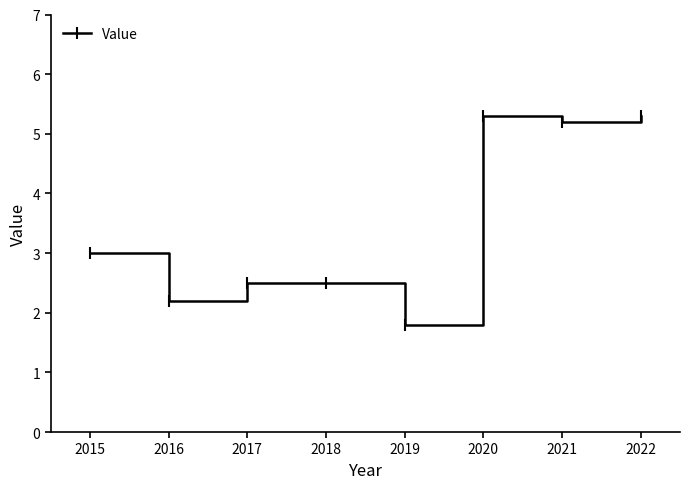

Is it true that the value at 2017 is 2.5?

True